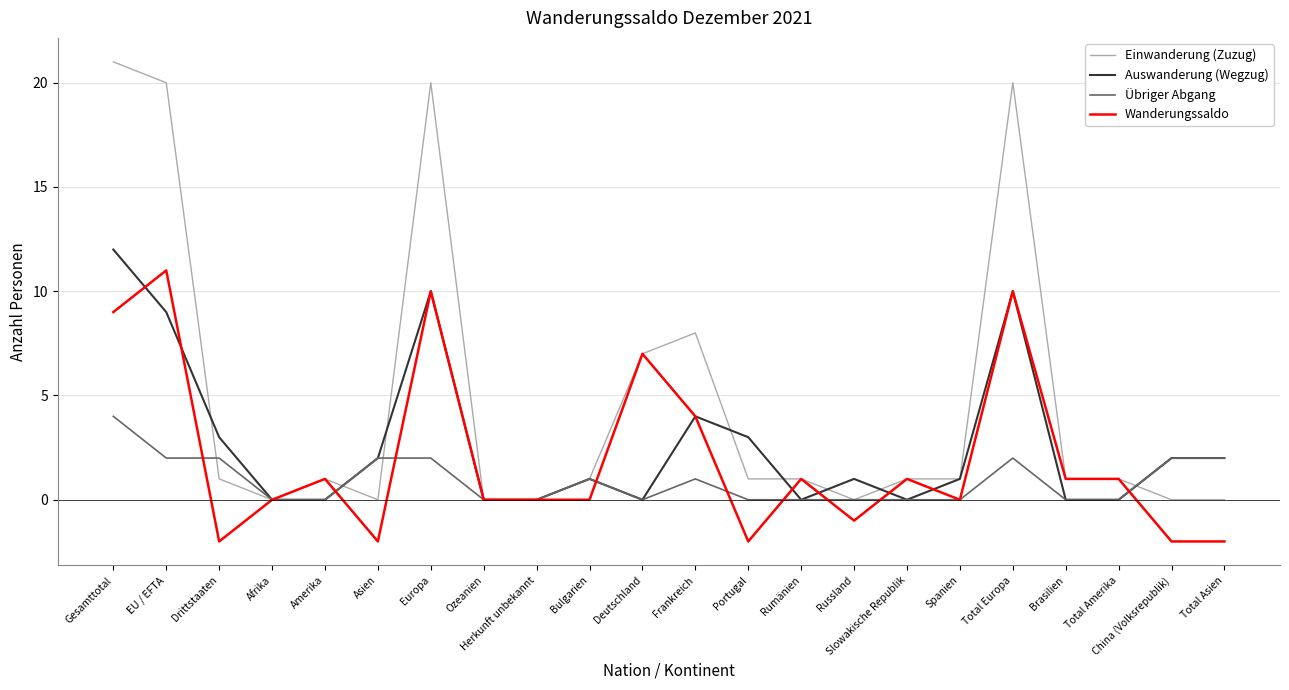

At Gesamttotal, list the series in order from largest to smallest.

Einwanderung (Zuzug), Auswanderung (Wegzug), Wanderungssaldo, Übriger Abgang